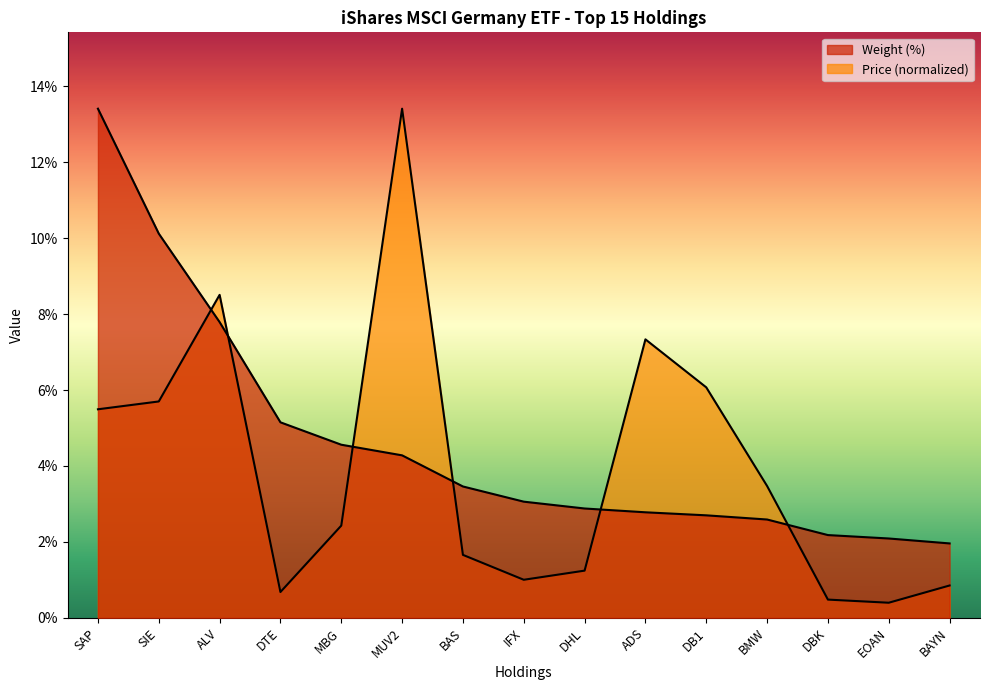

What is the total value across all series at BAS?

5.1